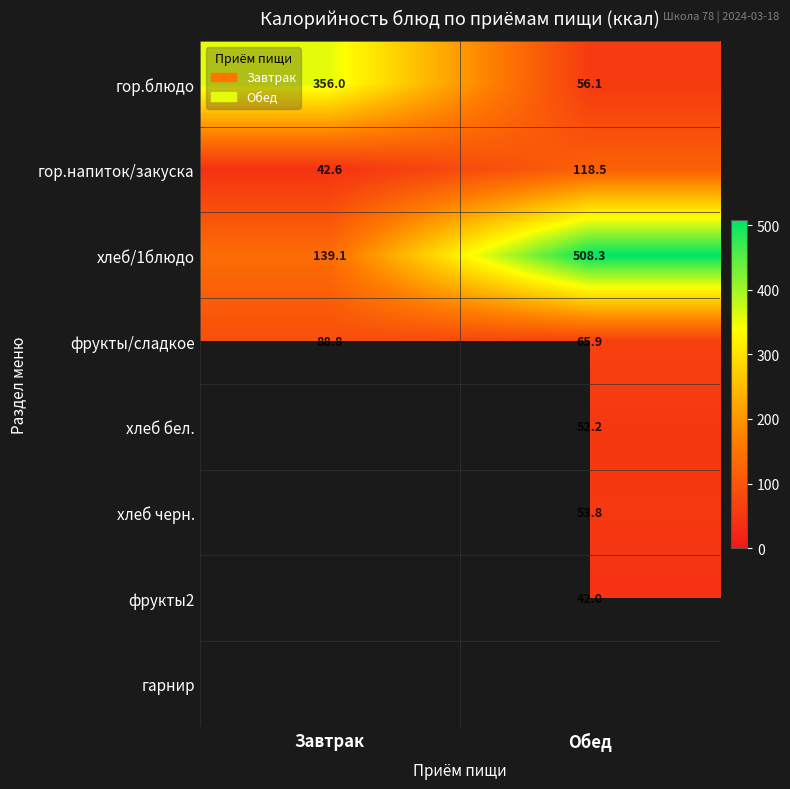

How many values in the гор.напиток/закуска series exceed 118?

1